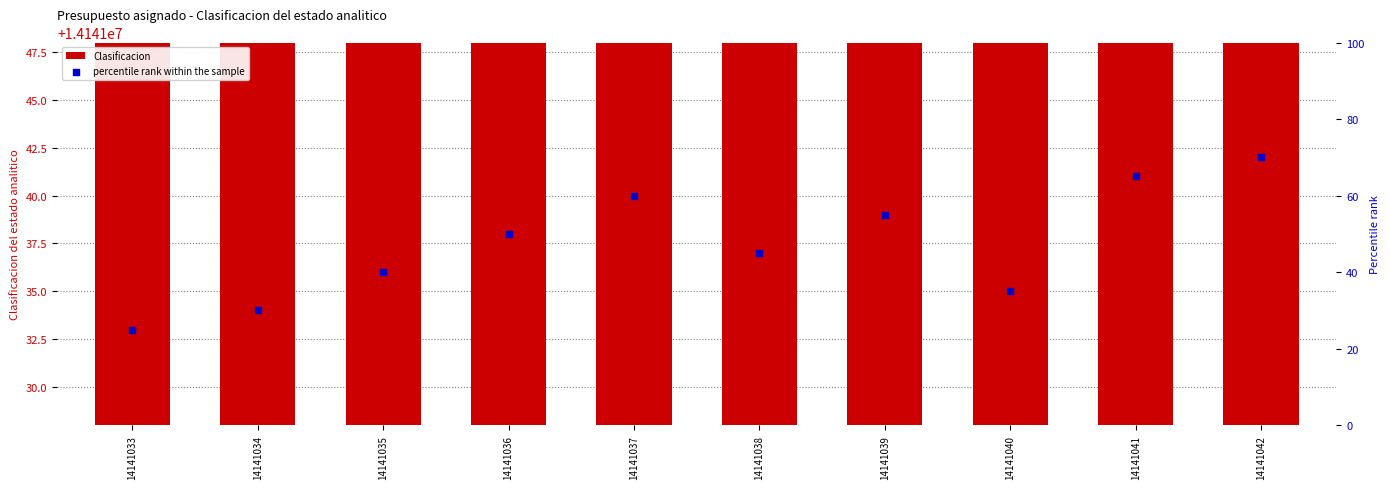

Which series has the widest spread of Y values?

percentile rank within the sample